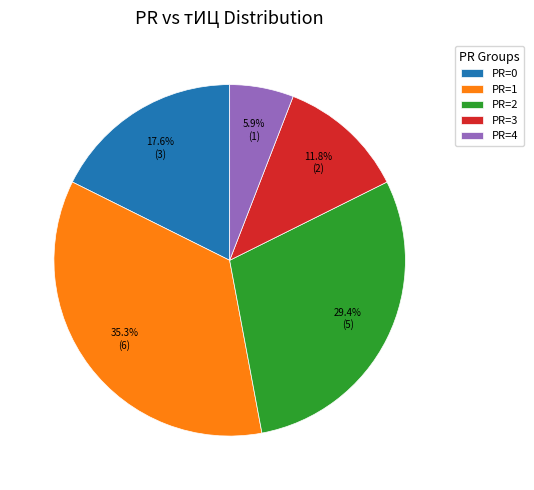

Does PR=3 represent more than half of the total?

No